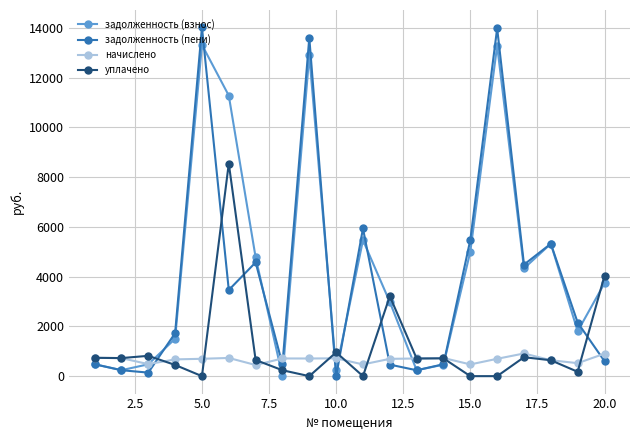

Rank the series by their maximum value, from lowest to highest.

начислено, уплачено, задолженность (взнос), задолженность (пени)